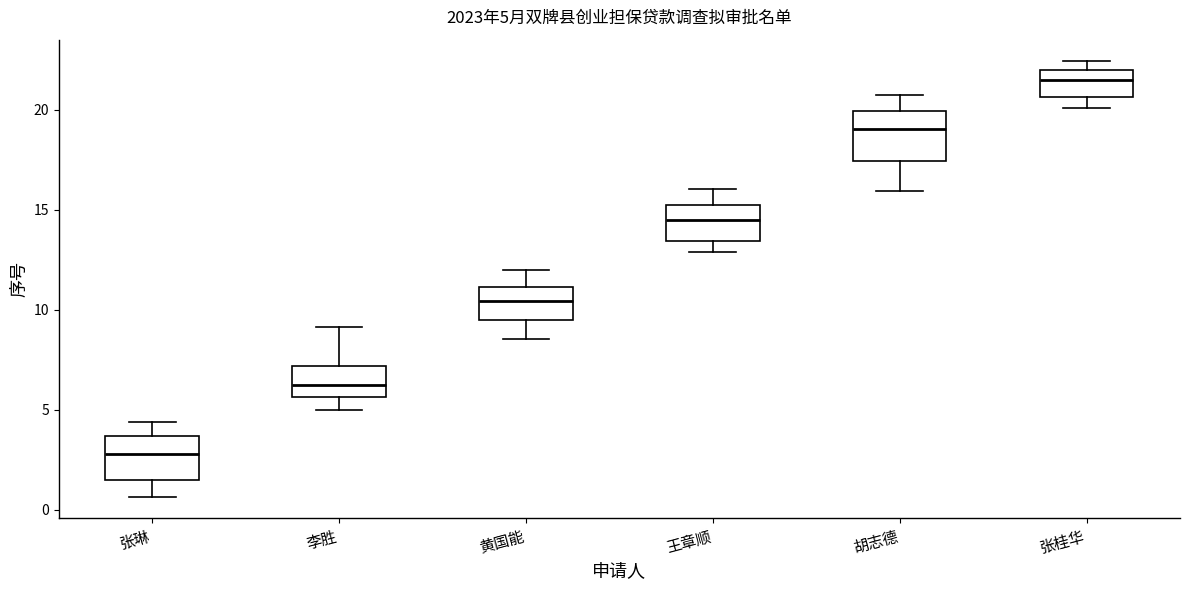

Which box's median line is the highest?

张桂华